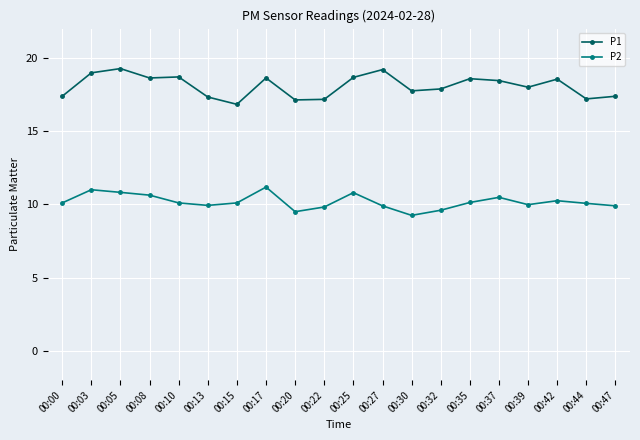

Count the number of categories in the chart.

20